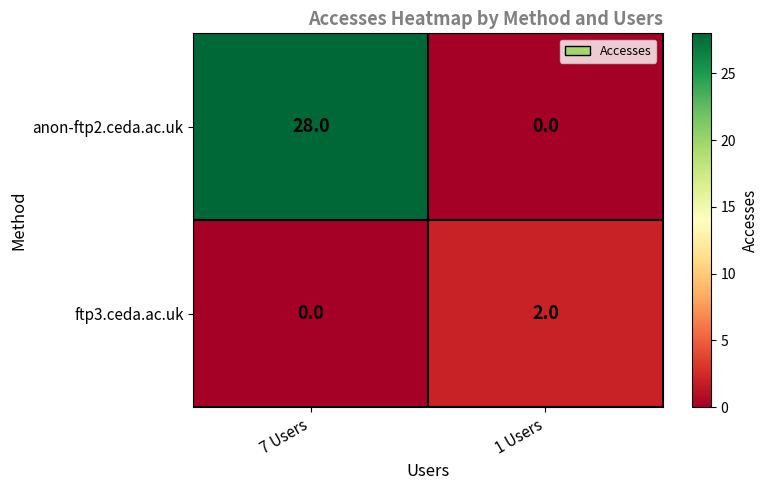

Which series has the largest range (max minus min)?

anon-ftp2.ceda.ac.uk